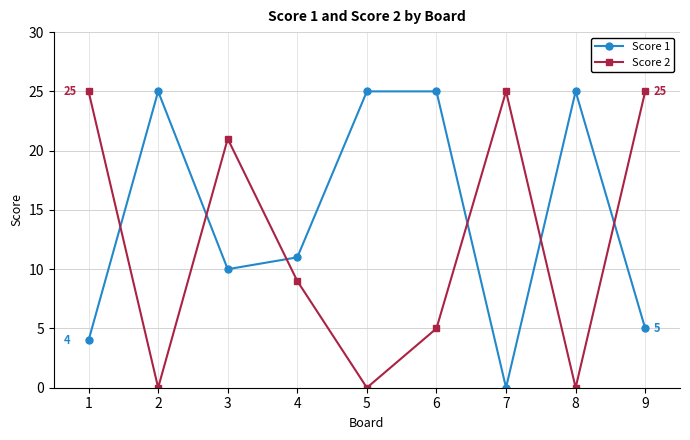

How many interior local valleys does the Score 1 series have?

2